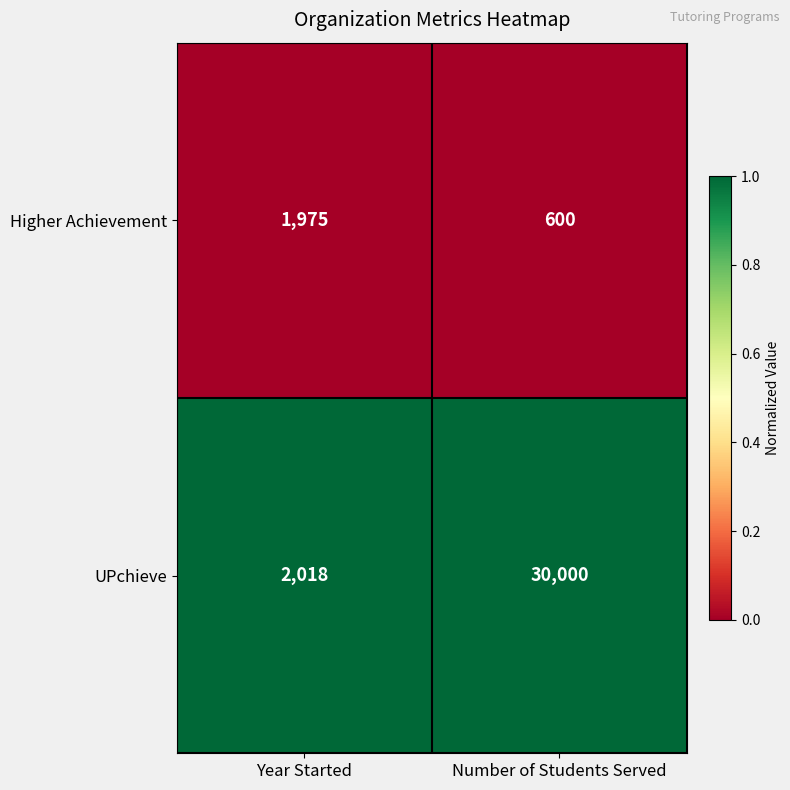

How many data points does each series have?

2